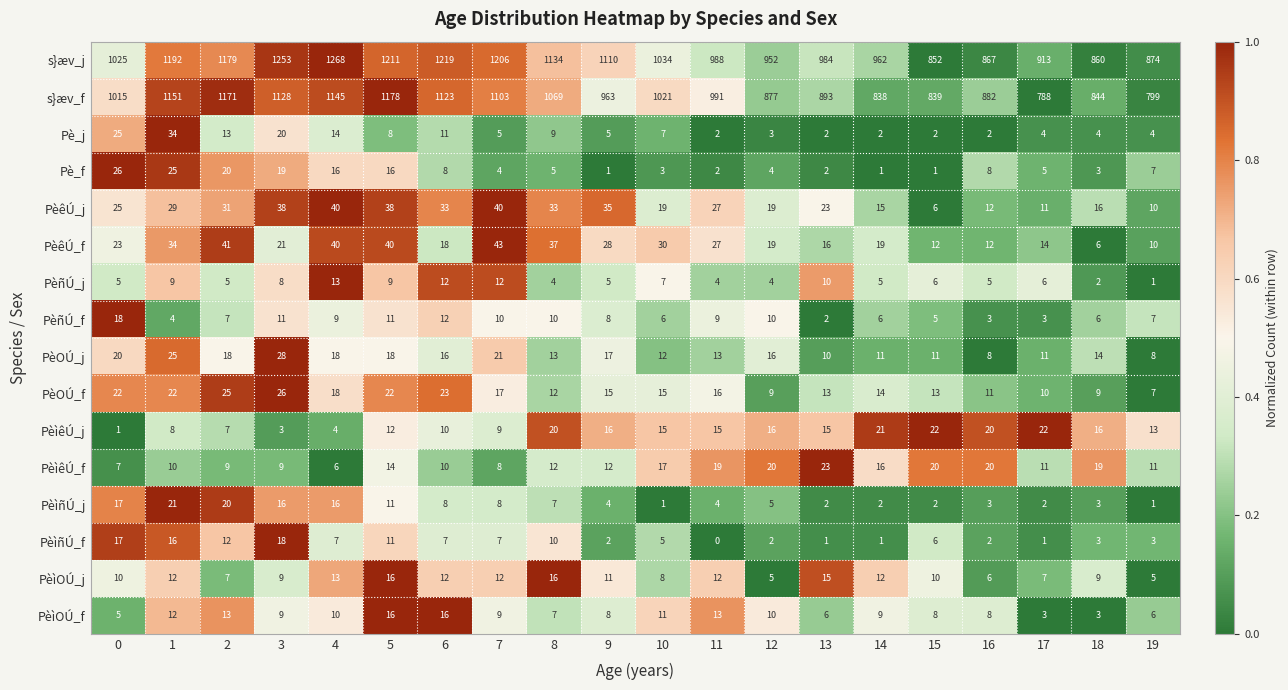

Where is PèOÚ_f nearest to the value 16?

11